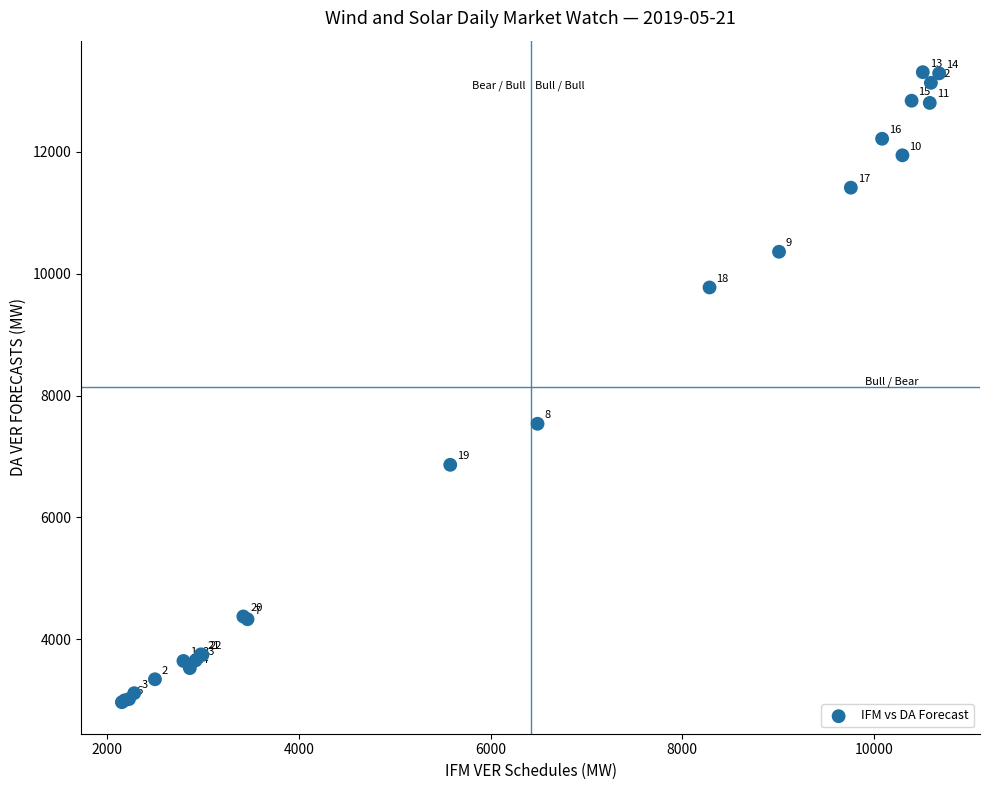

What Y value in the scatter plot is closest to 8136?

7536.4